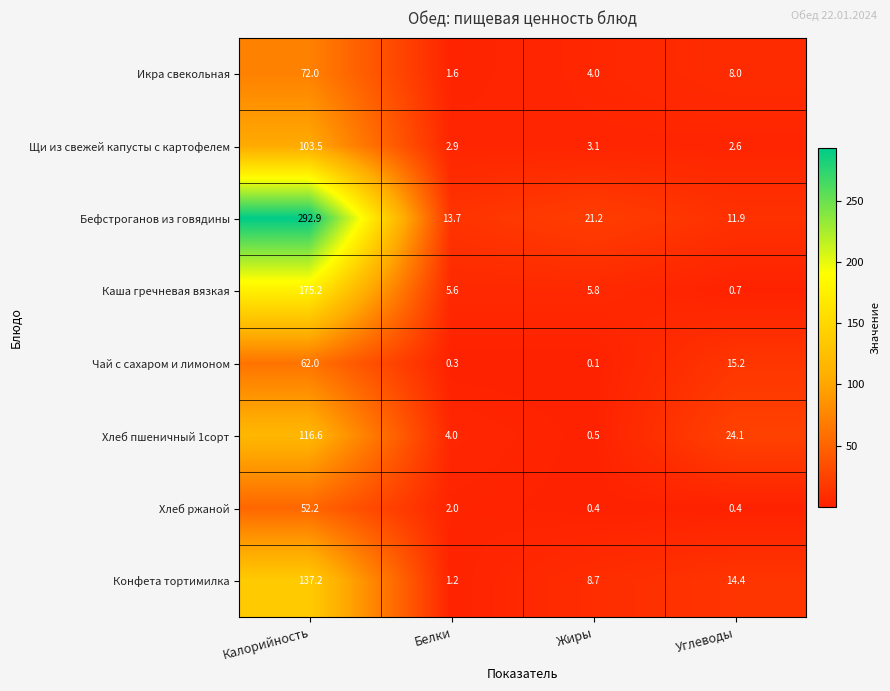

Count the number of categories in the chart.

4